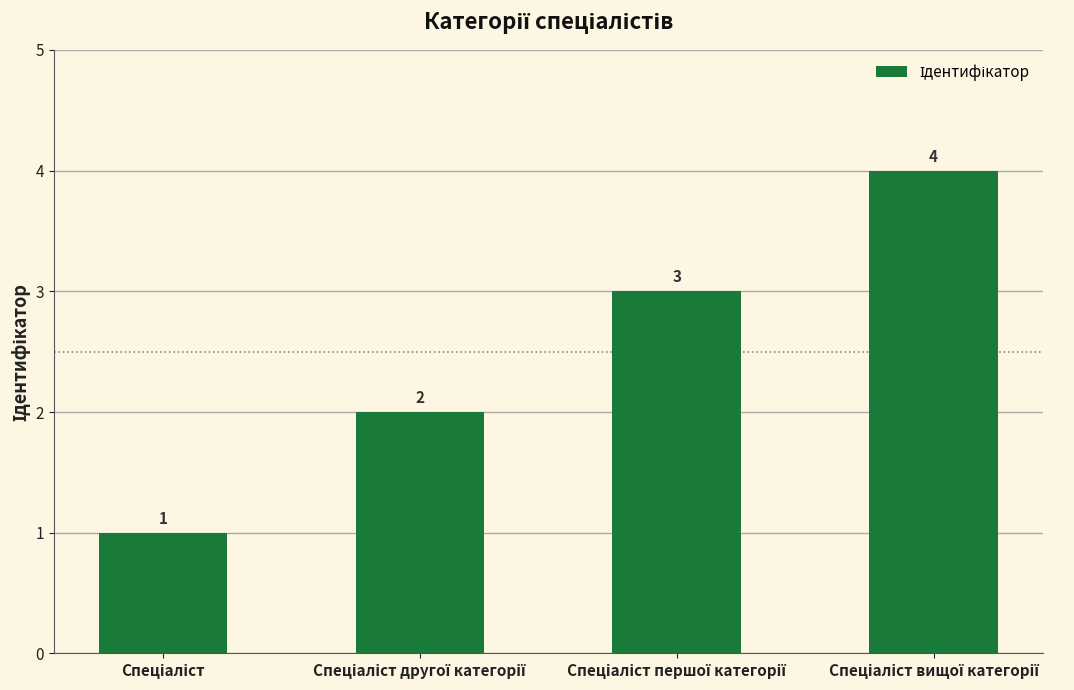

Count the values in the range 2 to 4.

3